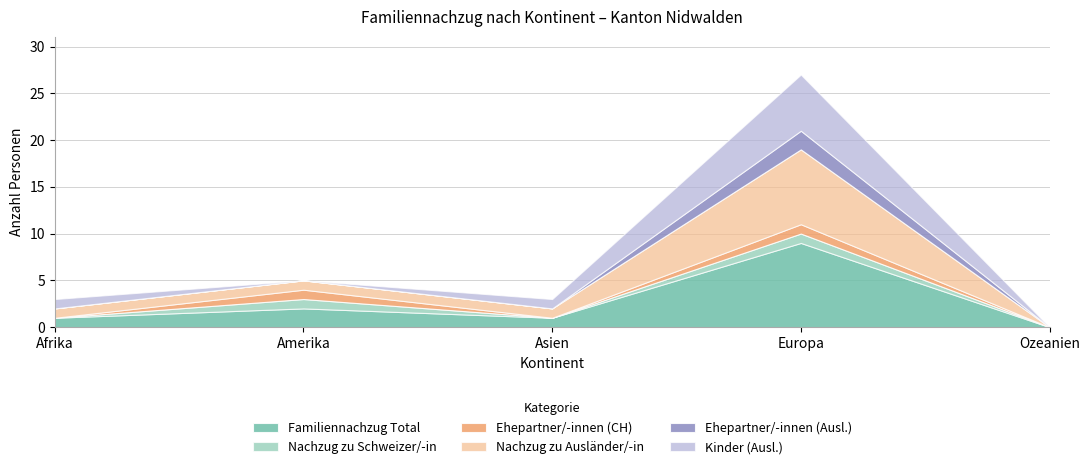

True or false: Ehepartner/-innen (CH) and Nachzug zu Ausländer/-in intersect in this chart.

False